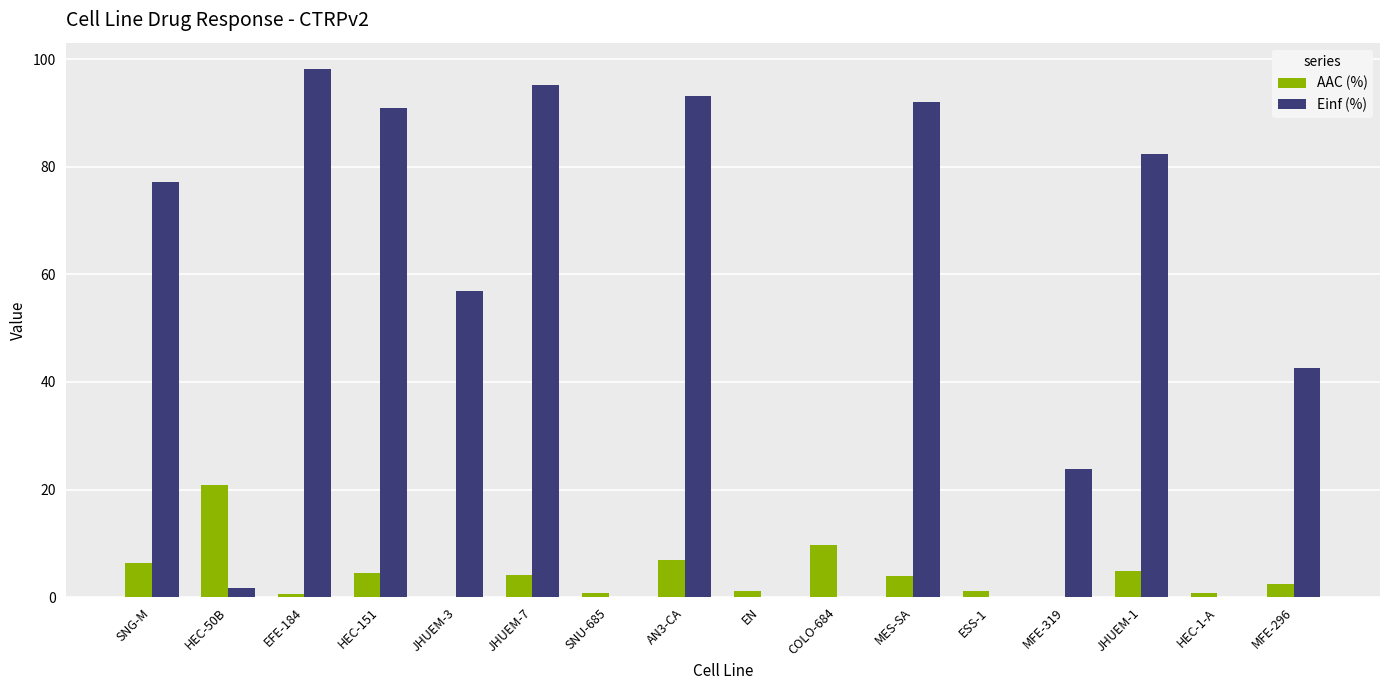

At which label does AAC (%) reach its peak?

HEC-50B